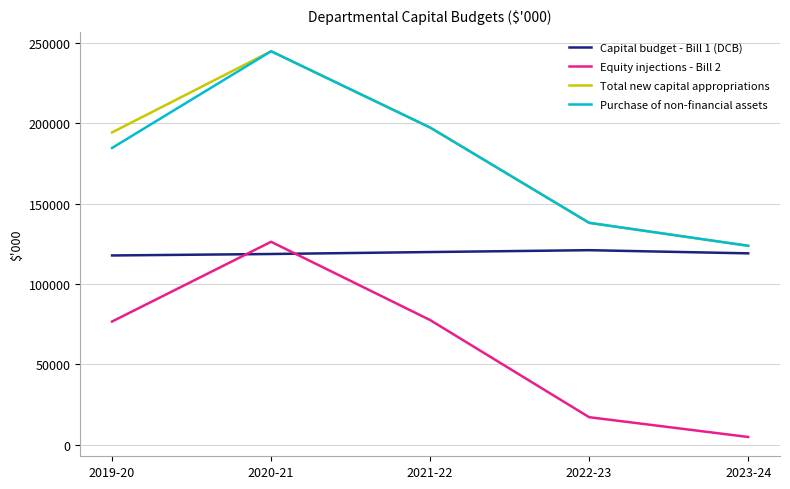

What is the approximate value of Equity injections - Bill 2 at 2021-22?

77518